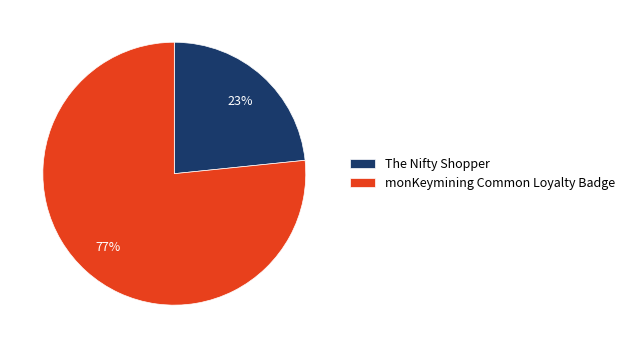

Count the number of slices in the pie.

2